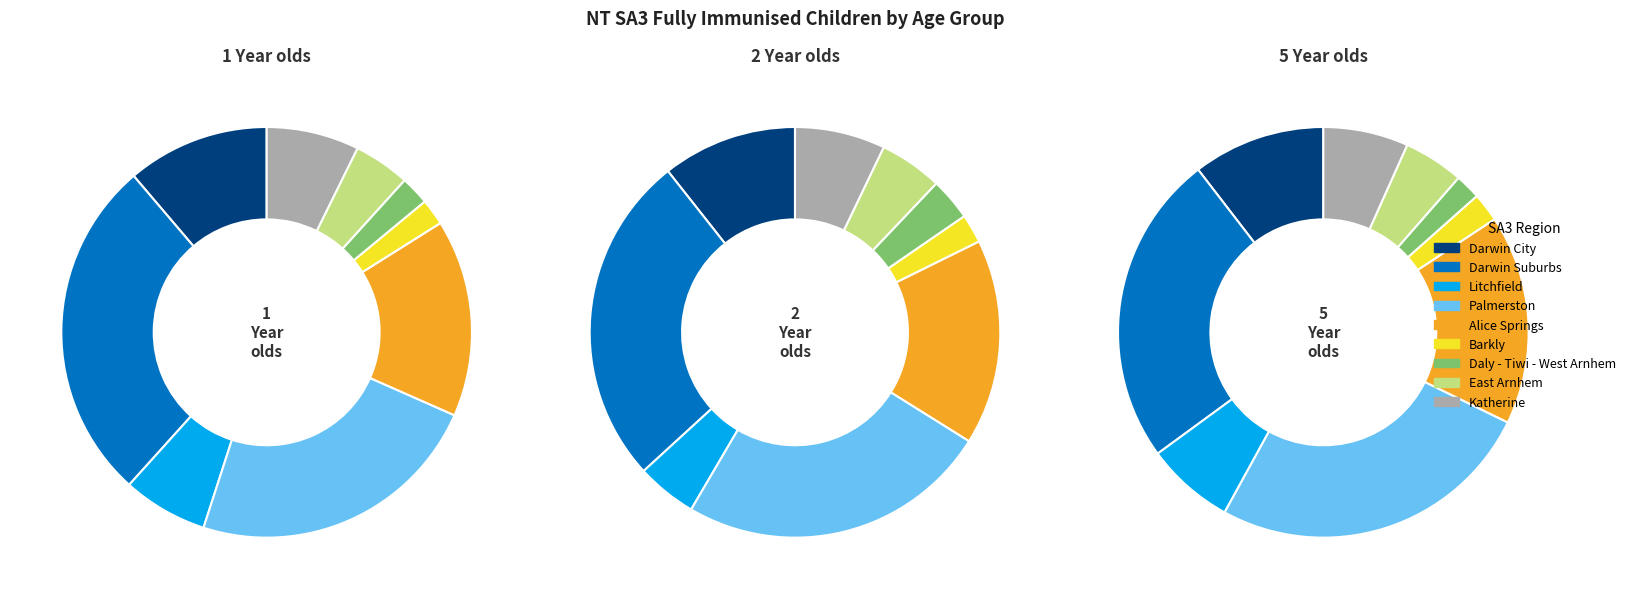

To the nearest percent, what is the average slice percentage?

11%